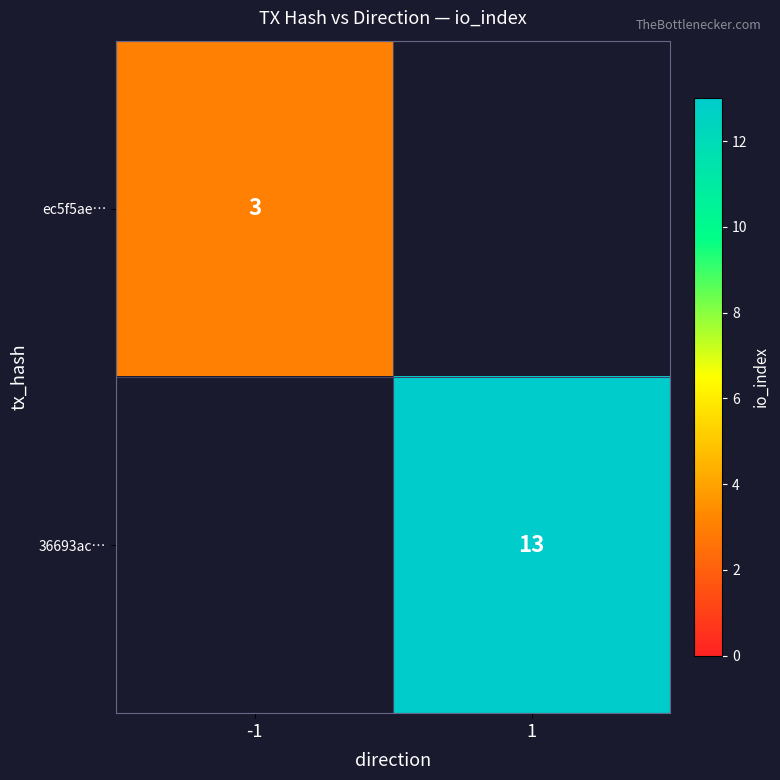

The value of 36693ac… at 1 is 18.1. True or false?

False